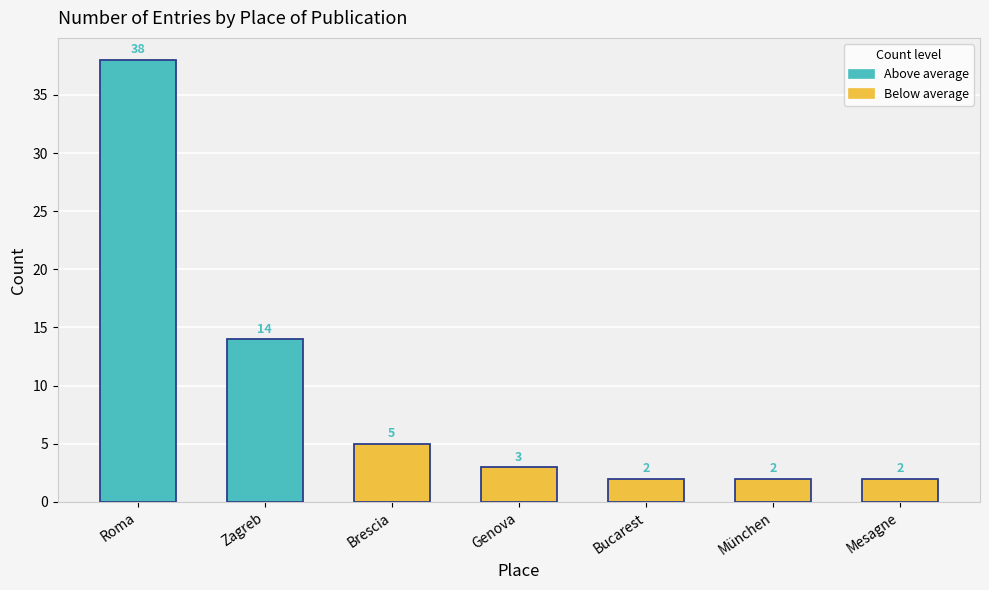

What is the value of the 5th bar from the left?

2